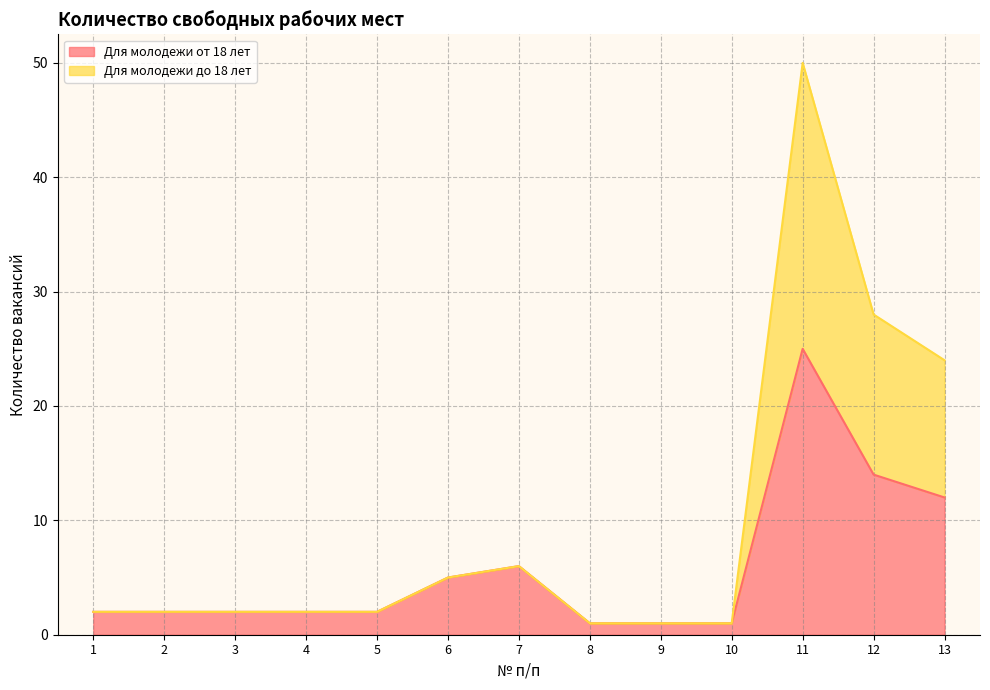

True or false: Для молодежи до 18 лет and Для молодежи от 18 лет cross at least once.

False